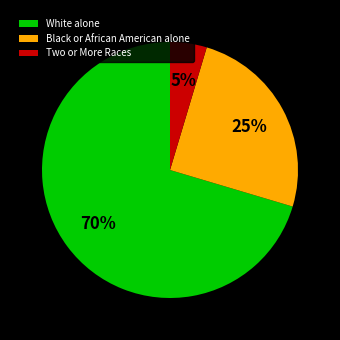

True or false: Two or More Races accounts for 5% of the total.

True